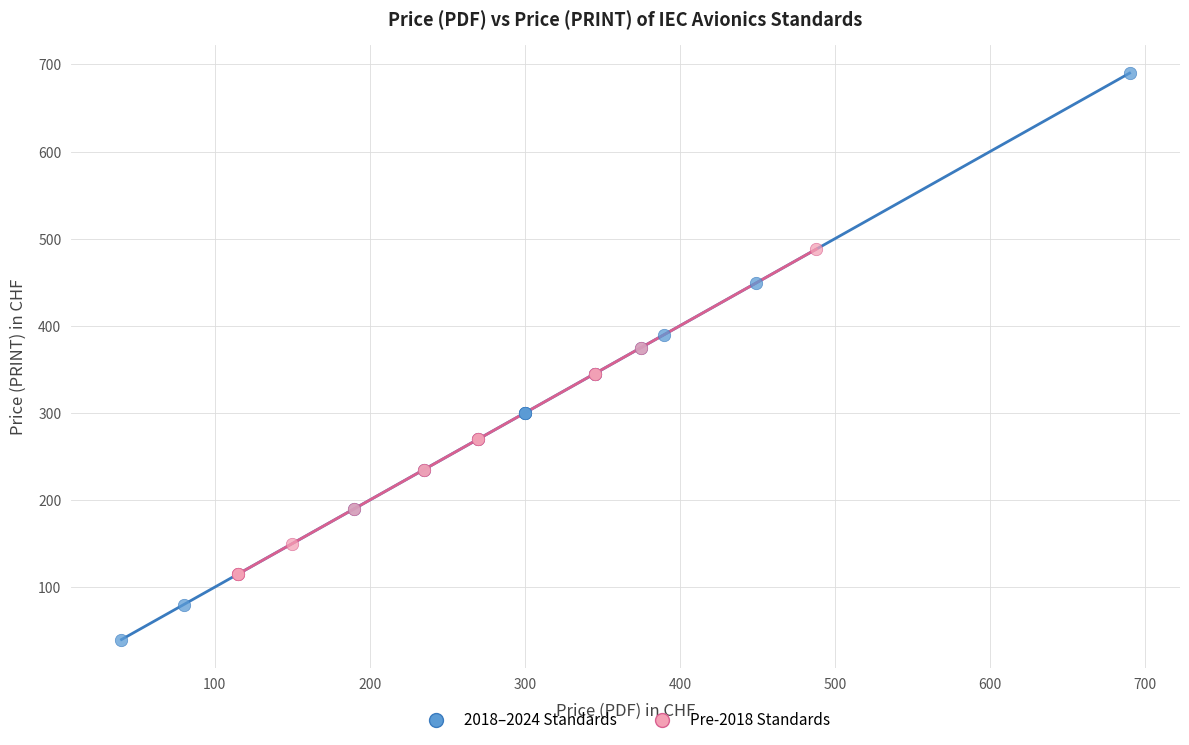

Which series reaches the minimum Y coordinate?

2018–2024 Standards